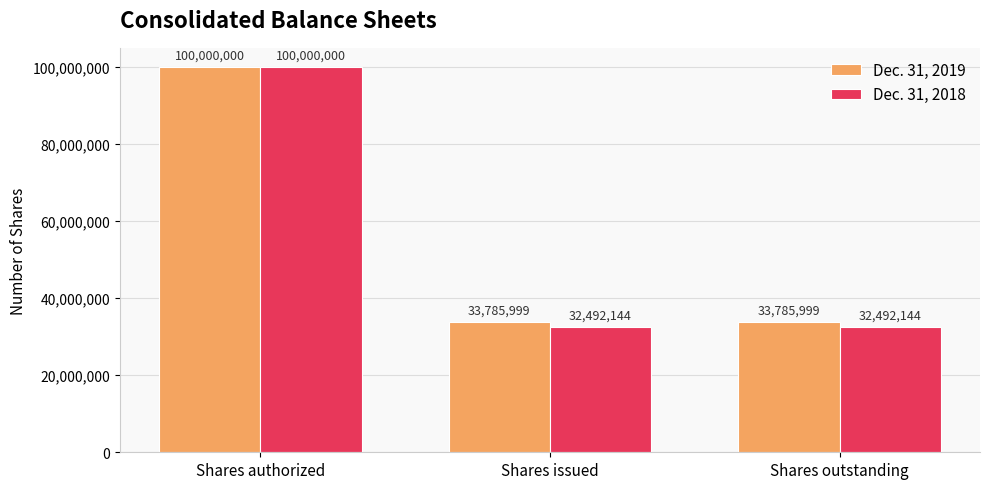

What is the approximate value of Dec. 31, 2018 at Shares authorized, to the nearest 50?

100000000